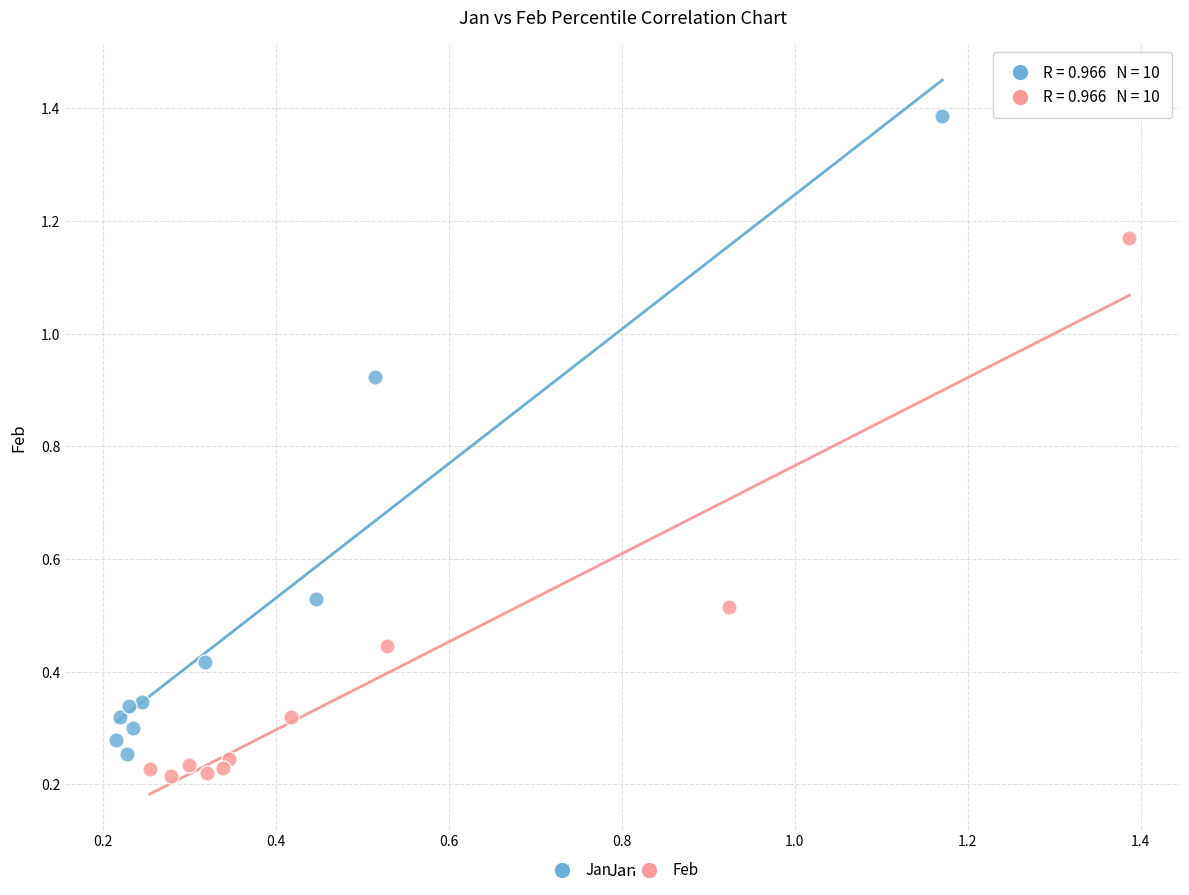

Which series contains the highest Y value?

Jan